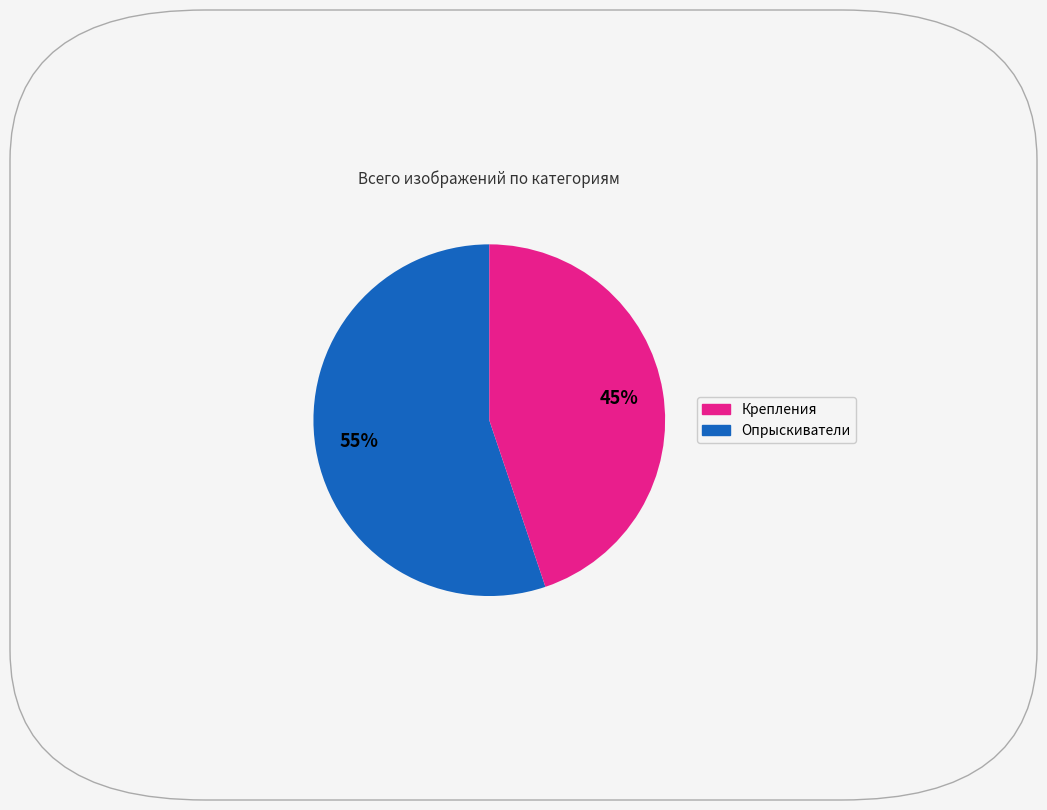

Does any single category account for the majority?

Yes